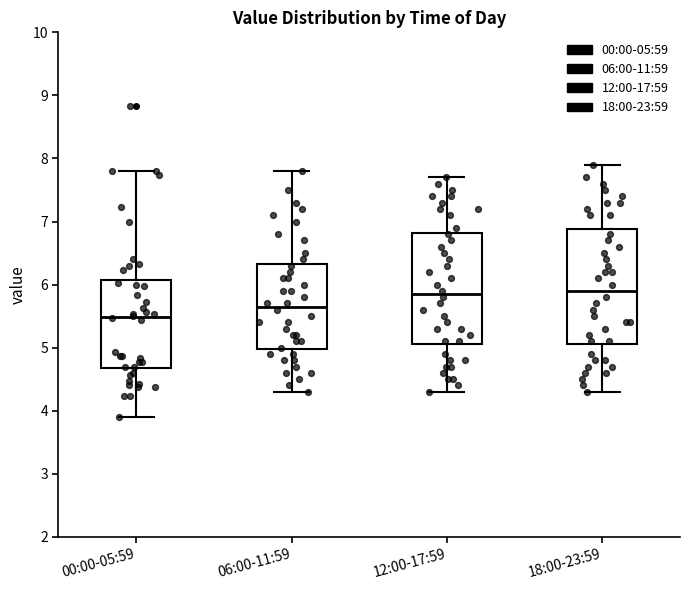

Reading left to right, read every box against the y-axis: the position of its median line, the range the box covers, and the ends of its whiskers. The values are not printed on the chart, so give them approximately, as read against the axis.

00:00-05:59: median 5.5, box 4.7 to 6.1, whiskers 3.9 to 7.8
06:00-11:59: median 5.7, box 5.0 to 6.3, whiskers 4.3 to 7.8
12:00-17:59: median 5.9, box 5.1 to 6.8, whiskers 4.3 to 7.7
18:00-23:59: median 5.9, box 5.1 to 6.9, whiskers 4.3 to 7.9